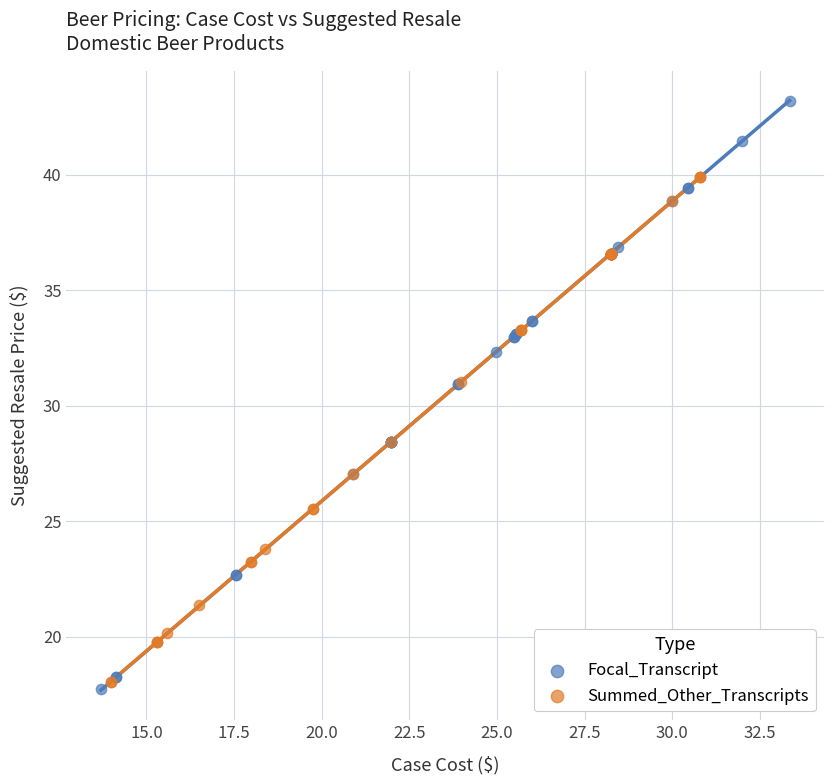

Which series contains the highest Y value?

Focal_Transcript